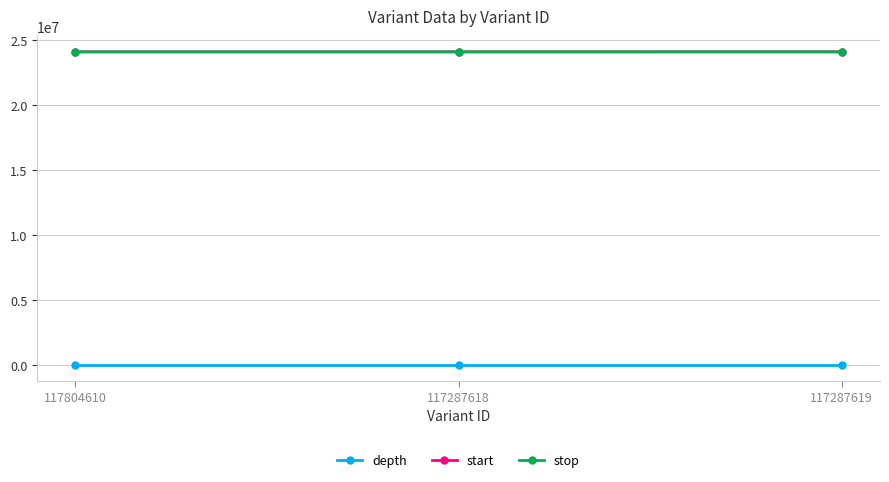

The stop series shows 38747521 at 117287618. True or false?

False